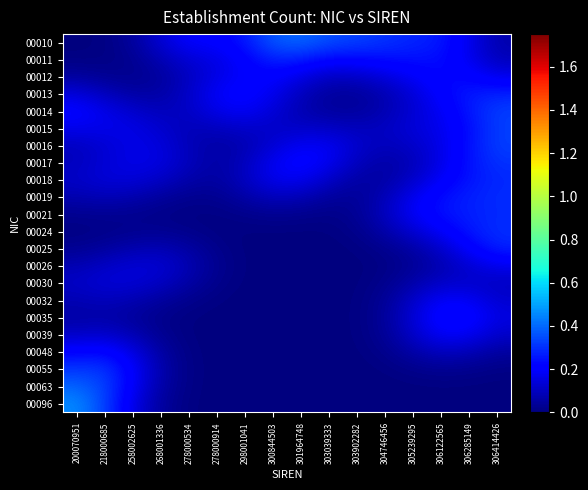

Reading left to right, what are all the values shown in this chart?

00010: 200070951=0.0	218000685=0.0	258002625=0.0	268001336=0.1	278000534=0.2	278000914=0.2	298001041=0.3	300844503=0.4	301964748=0.4	303039333=0.3	303902282=0.3	304746456=0.3	305239295=0.3	306122565=0.3	306285149=0.2	306414426=0.1
00011: 200070951=0.0	218000685=0.0	258002625=0.0	268001336=0.1	278000534=0.1	278000914=0.2	298001041=0.2	300844503=0.3	301964748=0.3	303039333=0.2	303902282=0.2	304746456=0.2	305239295=0.2	306122565=0.2	306285149=0.2	306414426=0.1
00012: 200070951=0.0	218000685=0.0	258002625=0.0	268001336=0.0	278000534=0.1	278000914=0.2	298001041=0.2	300844503=0.2	301964748=0.2	303039333=0.1	303902282=0.1	304746456=0.1	305239295=0.2	306122565=0.2	306285149=0.2	306414426=0.2
00013: 200070951=0.1	218000685=0.1	258002625=0.1	268001336=0.1	278000534=0.1	278000914=0.2	298001041=0.2	300844503=0.2	301964748=0.1	303039333=0.0	303902282=0.0	304746456=0.1	305239295=0.1	306122565=0.2	306285149=0.3	306414426=0.3
00014: 200070951=0.2	218000685=0.2	258002625=0.1	268001336=0.1	278000534=0.1	278000914=0.2	298001041=0.2	300844503=0.1	301964748=0.1	303039333=0.0	303902282=0.0	304746456=0.1	305239295=0.1	306122565=0.2	306285149=0.3	306414426=0.3
00015: 200070951=0.2	218000685=0.2	258002625=0.2	268001336=0.1	278000534=0.1	278000914=0.1	298001041=0.1	300844503=0.1	301964748=0.1	303039333=0.1	303902282=0.1	304746456=0.1	305239295=0.1	306122565=0.2	306285149=0.2	306414426=0.3
00016: 200070951=0.1	218000685=0.1	258002625=0.2	268001336=0.1	278000534=0.1	278000914=0.1	298001041=0.1	300844503=0.1	301964748=0.2	303039333=0.2	303902282=0.1	304746456=0.1	305239295=0.1	306122565=0.2	306285149=0.2	306414426=0.3
00017: 200070951=0.1	218000685=0.1	258002625=0.2	268001336=0.2	278000534=0.1	278000914=0.1	298001041=0.1	300844503=0.2	301964748=0.2	303039333=0.2	303902282=0.1	304746456=0.1	305239295=0.1	306122565=0.2	306285149=0.2	306414426=0.3
00018: 200070951=0.1	218000685=0.1	258002625=0.1	268001336=0.1	278000534=0.1	278000914=0.1	298001041=0.1	300844503=0.2	301964748=0.2	303039333=0.1	303902282=0.1	304746456=0.1	305239295=0.1	306122565=0.2	306285149=0.3	306414426=0.3
00019: 200070951=0.1	218000685=0.1	258002625=0.1	268001336=0.0	278000534=0.0	278000914=0.0	298001041=0.1	300844503=0.1	301964748=0.1	303039333=0.0	303902282=0.0	304746456=0.1	305239295=0.2	306122565=0.2	306285149=0.3	306414426=0.3
00021: 200070951=0.0	218000685=0.0	258002625=0.0	268001336=0.0	278000534=0.0	278000914=0.0	298001041=0.0	300844503=0.0	301964748=0.0	303039333=0.0	303902282=0.0	304746456=0.1	305239295=0.2	306122565=0.2	306285149=0.3	306414426=0.3
00024: 200070951=0.0	218000685=0.0	258002625=0.0	268001336=0.0	278000534=0.0	278000914=0.0	298001041=0.0	300844503=0.0	301964748=0.0	303039333=0.0	303902282=0.0	304746456=0.1	305239295=0.1	306122565=0.2	306285149=0.3	306414426=0.3
00025: 200070951=0.0	218000685=0.0	258002625=0.1	268001336=0.1	278000534=0.1	278000914=0.0	298001041=0.0	300844503=0.0	301964748=0.0	303039333=0.0	303902282=0.0	304746456=0.0	305239295=0.1	306122565=0.1	306285149=0.2	306414426=0.3
00026: 200070951=0.1	218000685=0.1	258002625=0.1	268001336=0.1	278000534=0.1	278000914=0.0	298001041=0.0	300844503=0.0	301964748=0.0	303039333=0.0	303902282=0.0	304746456=0.0	305239295=0.0	306122565=0.1	306285149=0.1	306414426=0.2
00030: 200070951=0.1	218000685=0.1	258002625=0.1	268001336=0.1	278000534=0.1	278000914=0.0	298001041=0.0	300844503=0.0	301964748=0.0	303039333=0.0	303902282=0.0	304746456=0.0	305239295=0.1	306122565=0.1	306285149=0.1	306414426=0.1
00032: 200070951=0.1	218000685=0.1	258002625=0.1	268001336=0.0	278000534=0.0	278000914=0.0	298001041=0.0	300844503=0.0	301964748=0.0	303039333=0.0	303902282=0.0	304746456=0.0	305239295=0.1	306122565=0.2	306285149=0.2	306414426=0.1
00035: 200070951=0.1	218000685=0.1	258002625=0.0	268001336=0.0	278000534=0.0	278000914=0.0	298001041=0.0	300844503=0.0	301964748=0.0	303039333=0.0	303902282=0.0	304746456=0.0	305239295=0.1	306122565=0.2	306285149=0.2	306414426=0.2
00039: 200070951=0.1	218000685=0.1	258002625=0.1	268001336=0.0	278000534=0.0	278000914=0.0	298001041=0.0	300844503=0.0	301964748=0.0	303039333=0.0	303902282=0.0	304746456=0.0	305239295=0.1	306122565=0.2	306285149=0.2	306414426=0.1
00048: 200070951=0.2	218000685=0.2	258002625=0.2	268001336=0.1	278000534=0.0	278000914=0.0	298001041=0.0	300844503=0.0	301964748=0.0	303039333=0.0	303902282=0.0	304746456=0.0	305239295=0.1	306122565=0.1	306285149=0.1	306414426=0.1
00055: 200070951=0.3	218000685=0.3	258002625=0.2	268001336=0.1	278000534=0.0	278000914=0.0	298001041=0.0	300844503=0.0	301964748=0.0	303039333=0.0	303902282=0.0	304746456=0.0	305239295=0.0	306122565=0.0	306285149=0.0	306414426=0.0
00063: 200070951=0.4	218000685=0.3	258002625=0.2	268001336=0.1	278000534=0.0	278000914=0.0	298001041=0.0	300844503=0.0	301964748=0.0	303039333=0.0	303902282=0.0	304746456=0.0	305239295=0.0	306122565=0.0	306285149=0.0	306414426=0.0
00096: 200070951=0.5	218000685=0.3	258002625=0.2	268001336=0.0	278000534=0.0	278000914=0.0	298001041=0.0	300844503=0.0	301964748=0.0	303039333=0.0	303902282=0.0	304746456=0.0	305239295=0.0	306122565=0.0	306285149=0.0	306414426=0.0